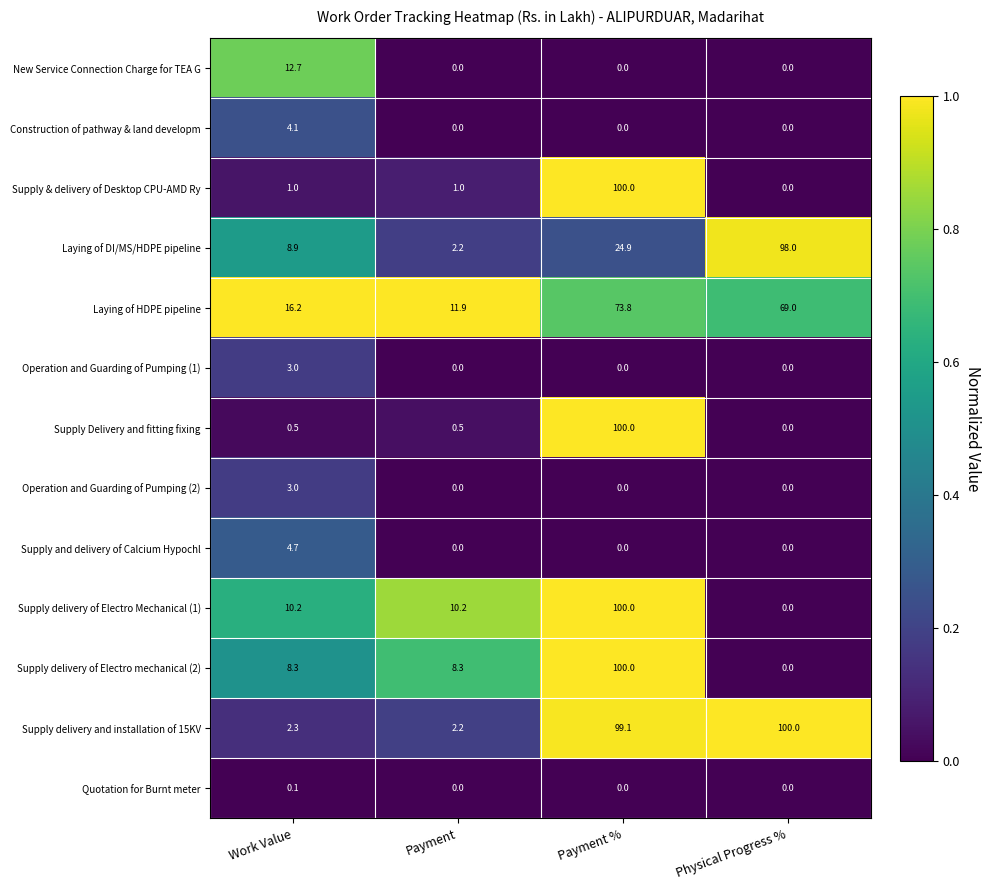

What is the highest value of the Supply & delivery of Desktop CPU-AMD Ry series?

100.0